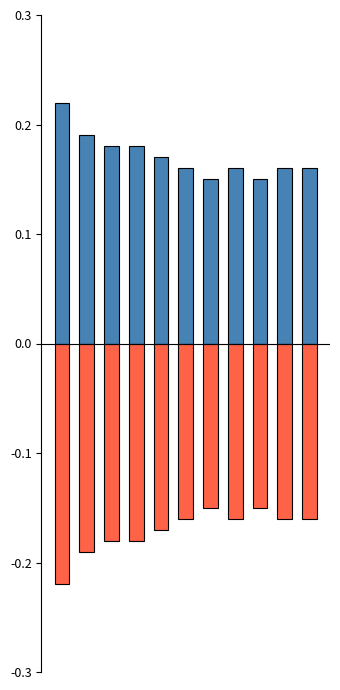

Count the number of categories in the chart.

11